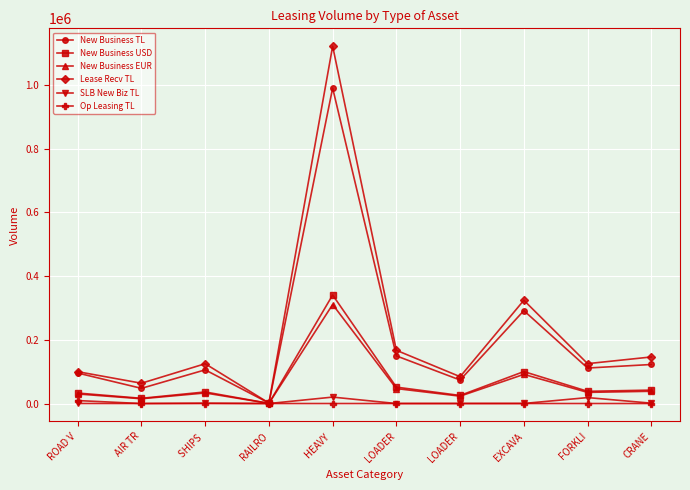

What are all the series names shown in the legend?

New Business TL, New Business USD, New Business EUR, Lease Recv TL, SLB New Biz TL, Op Leasing TL